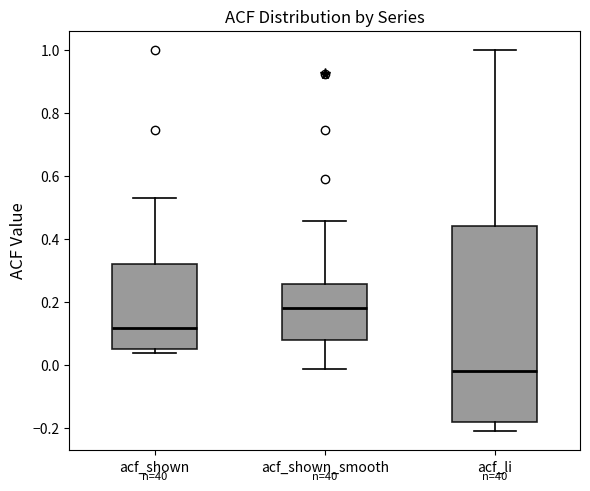

Which box's median line is the highest?

acf_shown_smooth